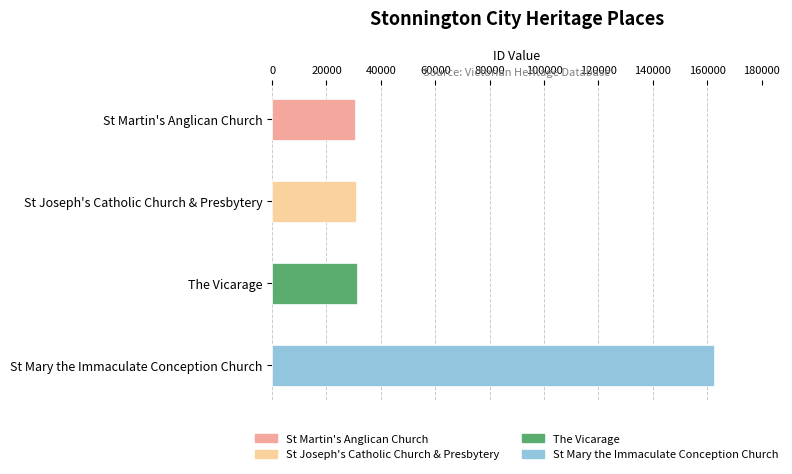

What is the difference between the maximum and second lowest values?

131937